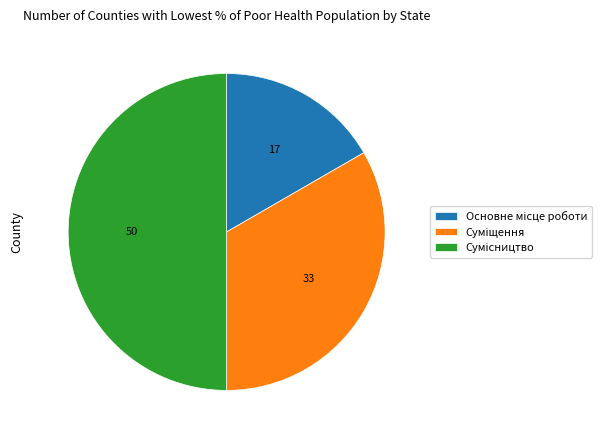

How many segments does this pie chart have?

3